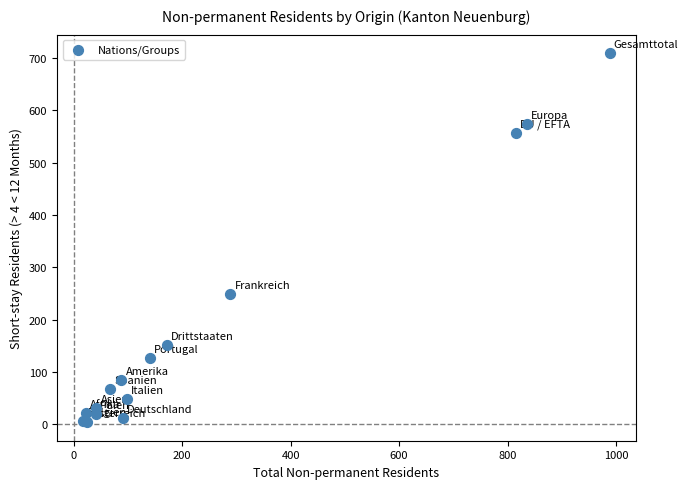

What Y value in the scatter plot is closest to 356?

248